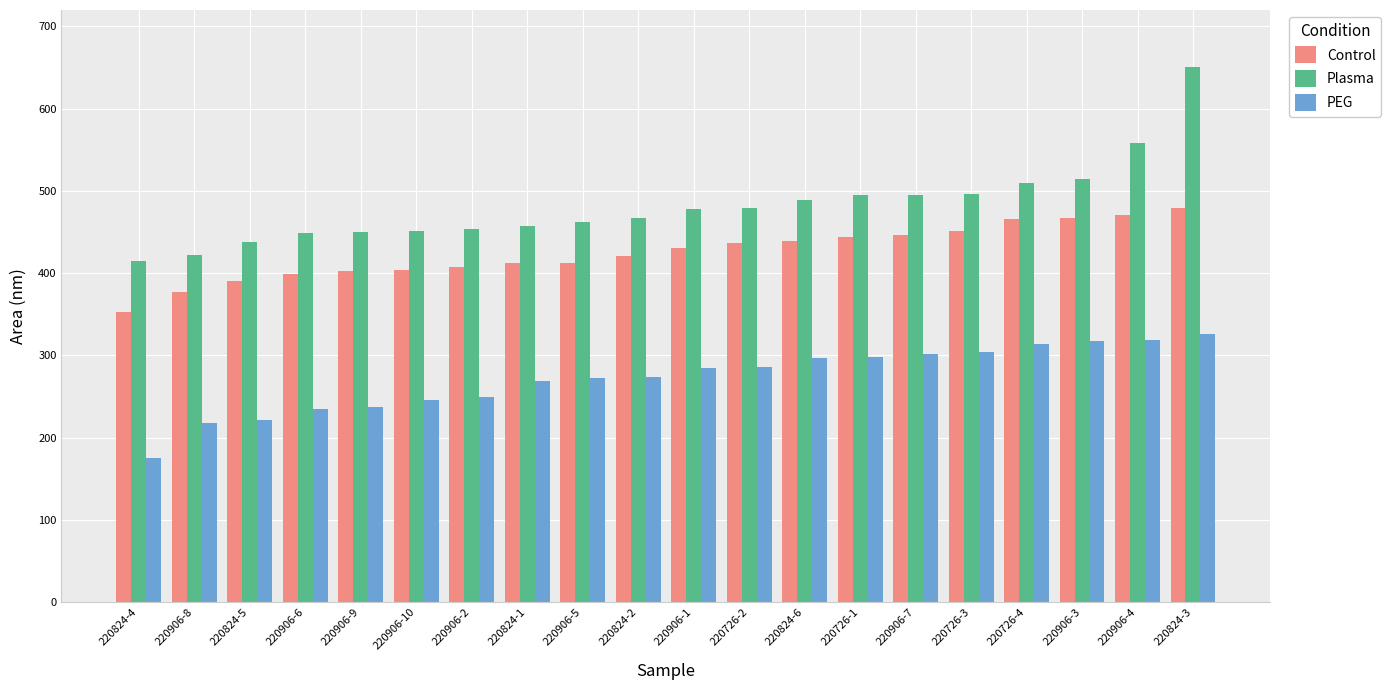

Is it true that PEG equals 152.4 at 220906-6?

False